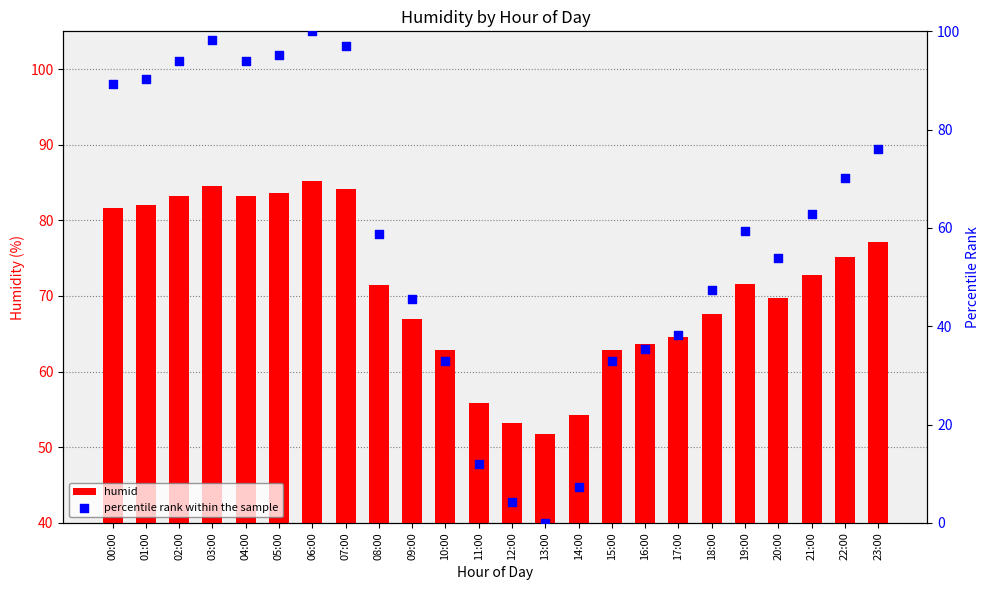

Which series has the largest total across all categories?

humid